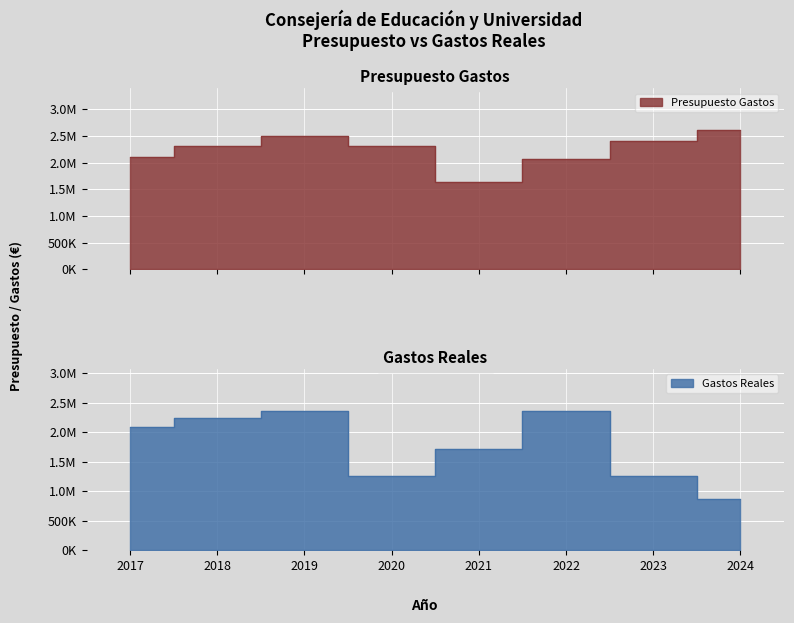

Reading left to right, what are all the values shown in this chart?

Presupuesto Gastos: 2017=2112526.0	2018=2302304.0	2019=2497597.0	2020=2317505.0	2021=1628000.0	2022=2073000.0	2023=2407821.0	2024=2614968.0
Gastos Reales: 2017=2092016.3	2018=2237047.9	2019=2357816.6	2020=1249529.8	2021=1710395.6	2022=2366622.9	2023=1256136.9	2024=860439.5